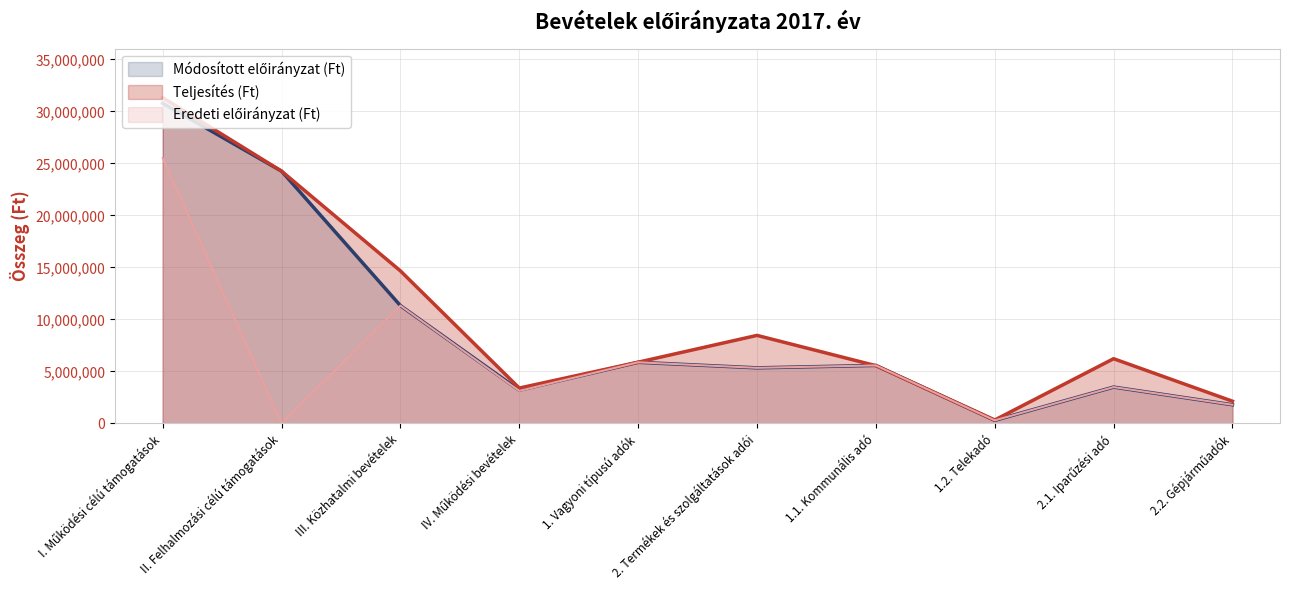

What is the maximum value for Módosított előirányzat (Ft)?

30786309